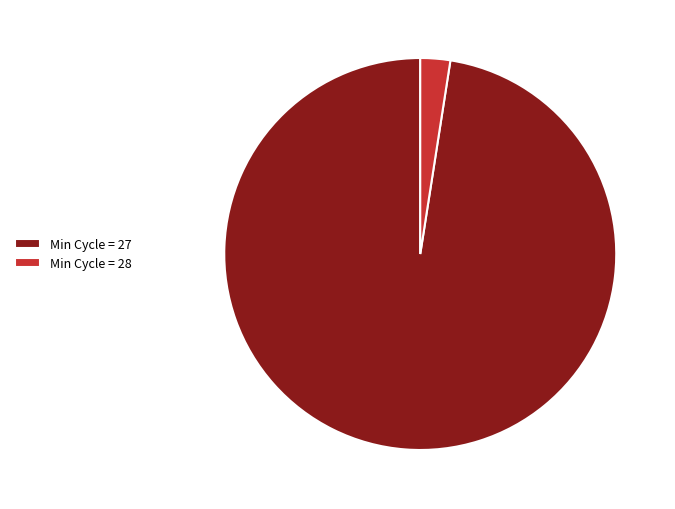

Is Min Cycle = 28 the majority of the pie?

No